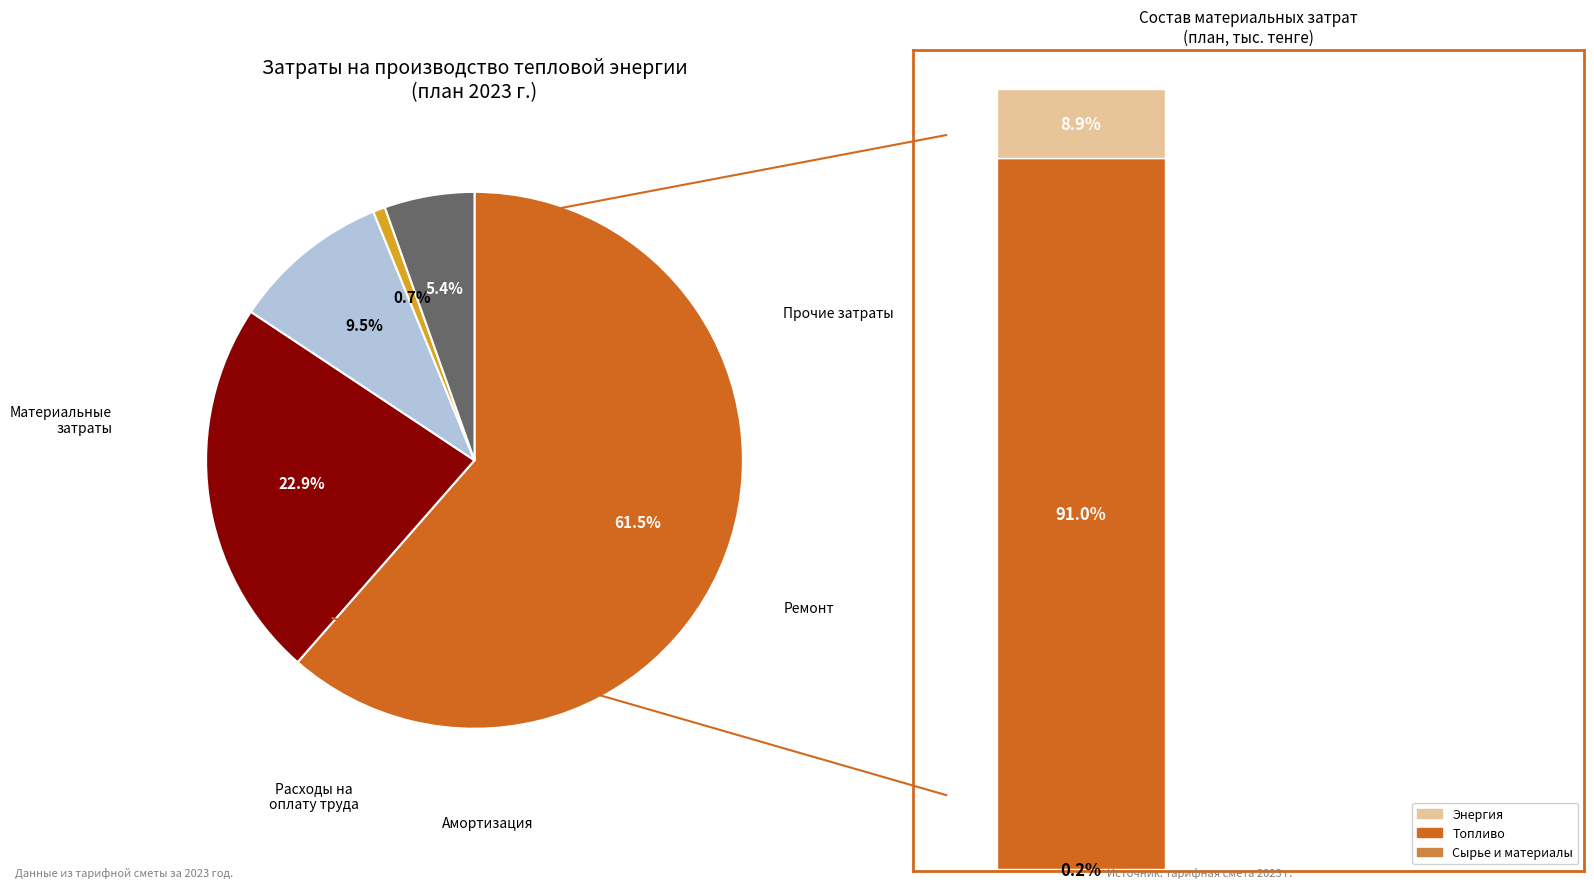

Which slice is the largest?

Материальные затраты